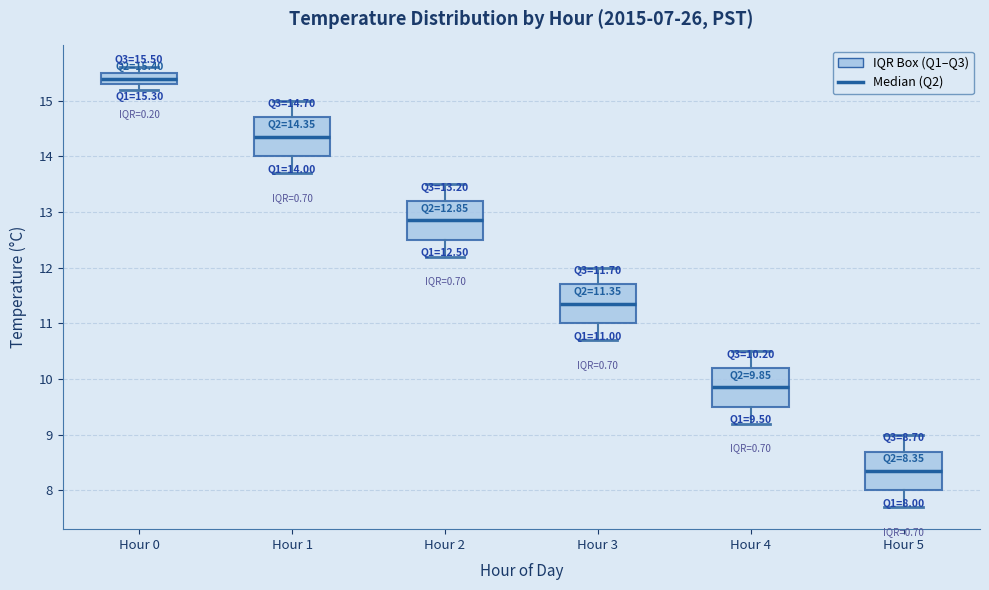

Which box has the highest median line?

Hour 0